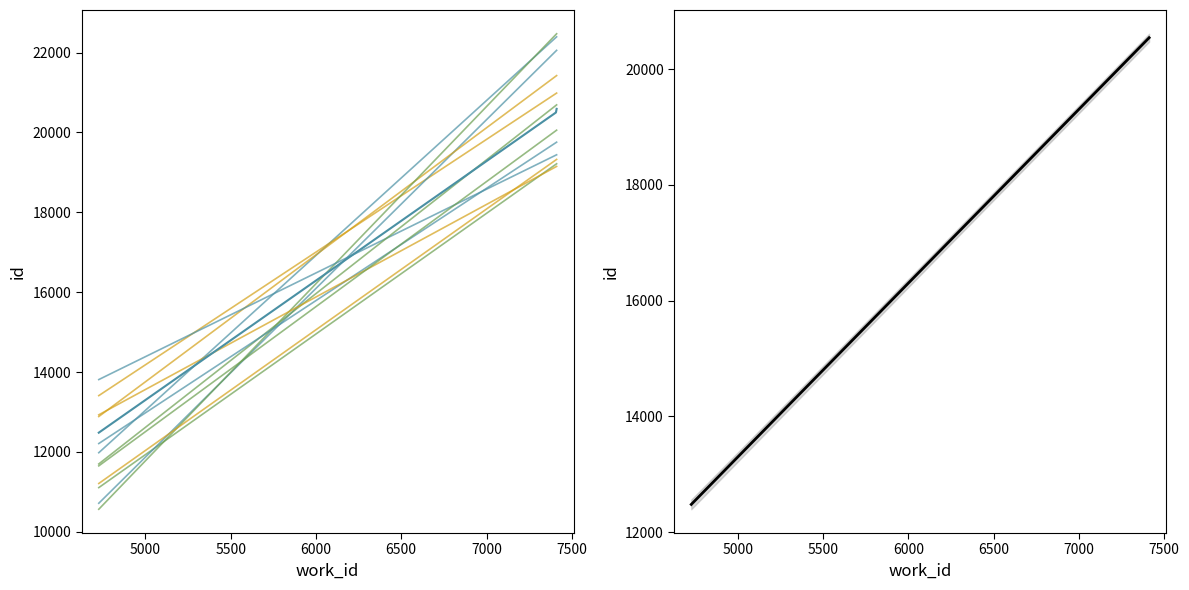

The chart shows a value of 14207 at 7407. True or false?

False